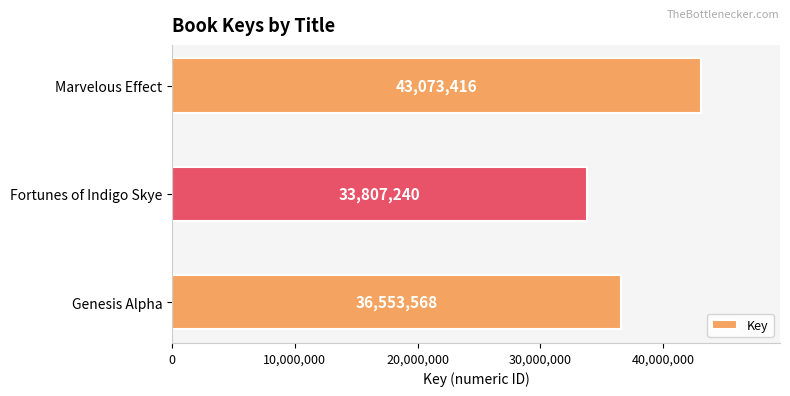

What is the change in value from Genesis Alpha to Fortunes of Indigo Skye?

-2746328